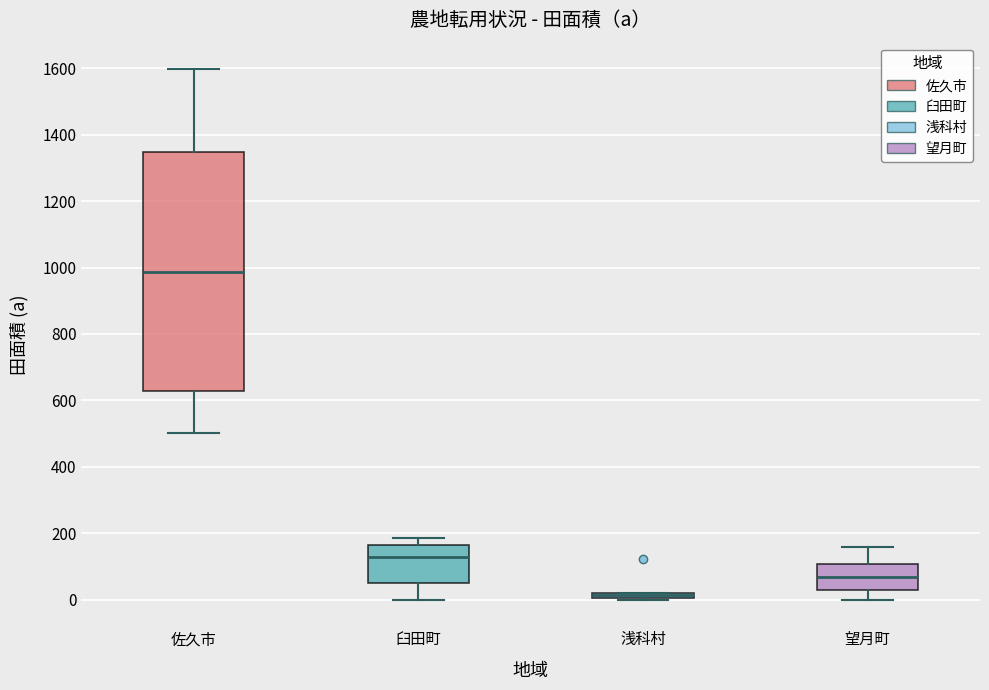

Comparing the boxes themselves (not the whiskers), which one is the tallest?

佐久市